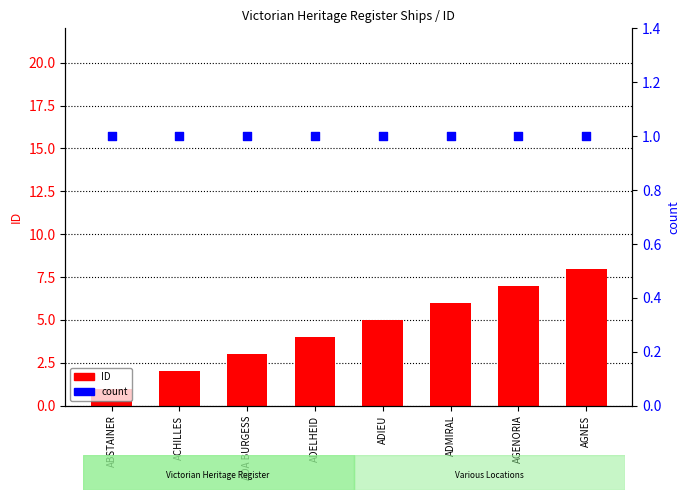

At which category is the sum across all series the highest?

AGNES